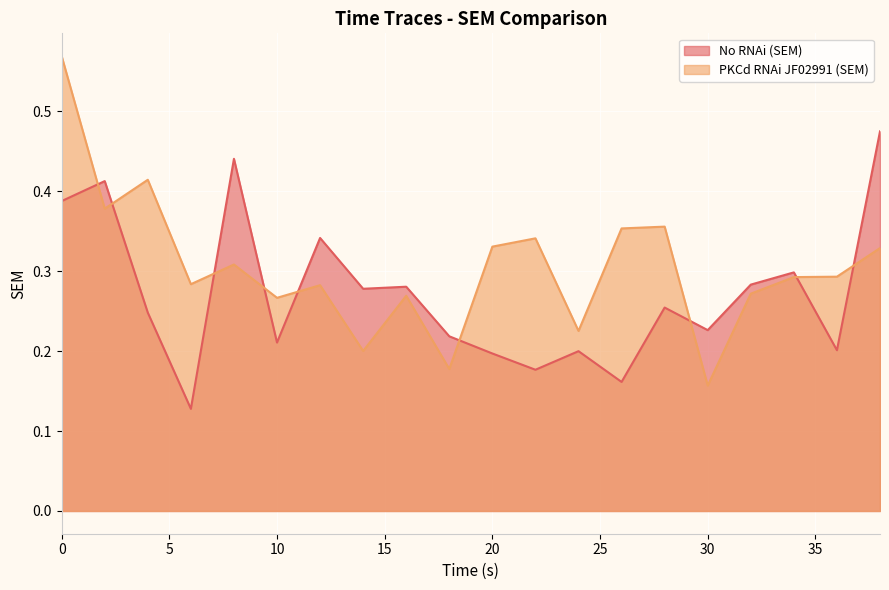

What are all the series names shown in the legend?

No RNAi (SEM), PKCd RNAi JF02991 (SEM)